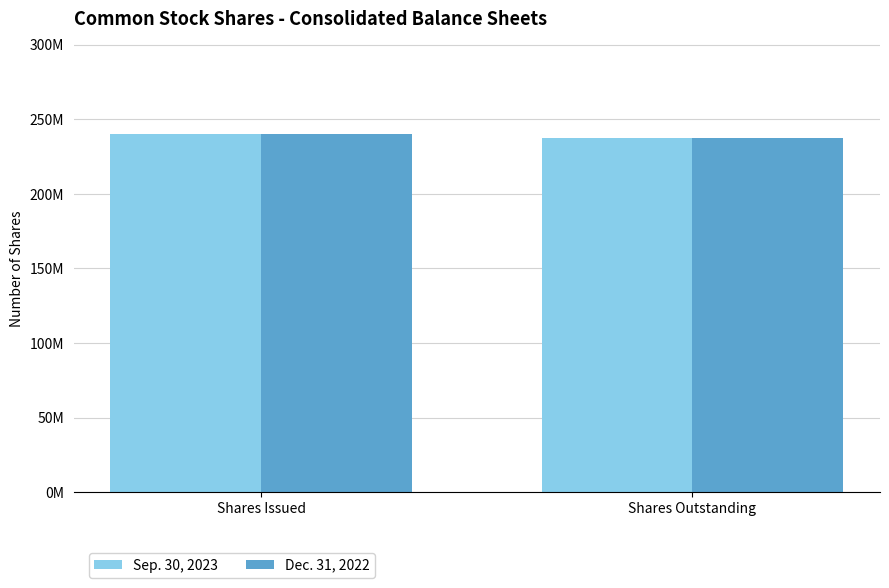

What is the smallest value displayed?

237166625